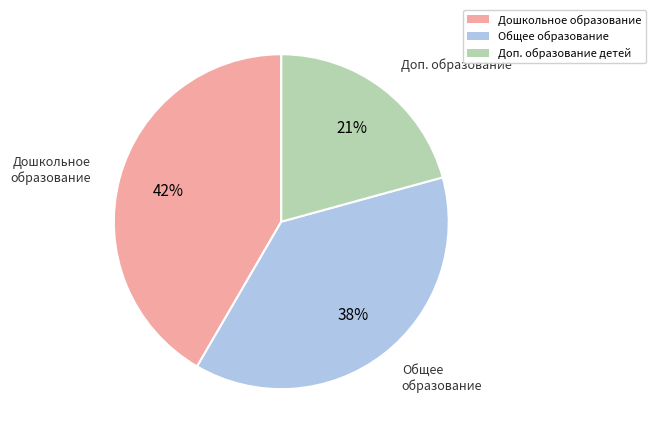

To the nearest percent, what is the average slice percentage?

33%